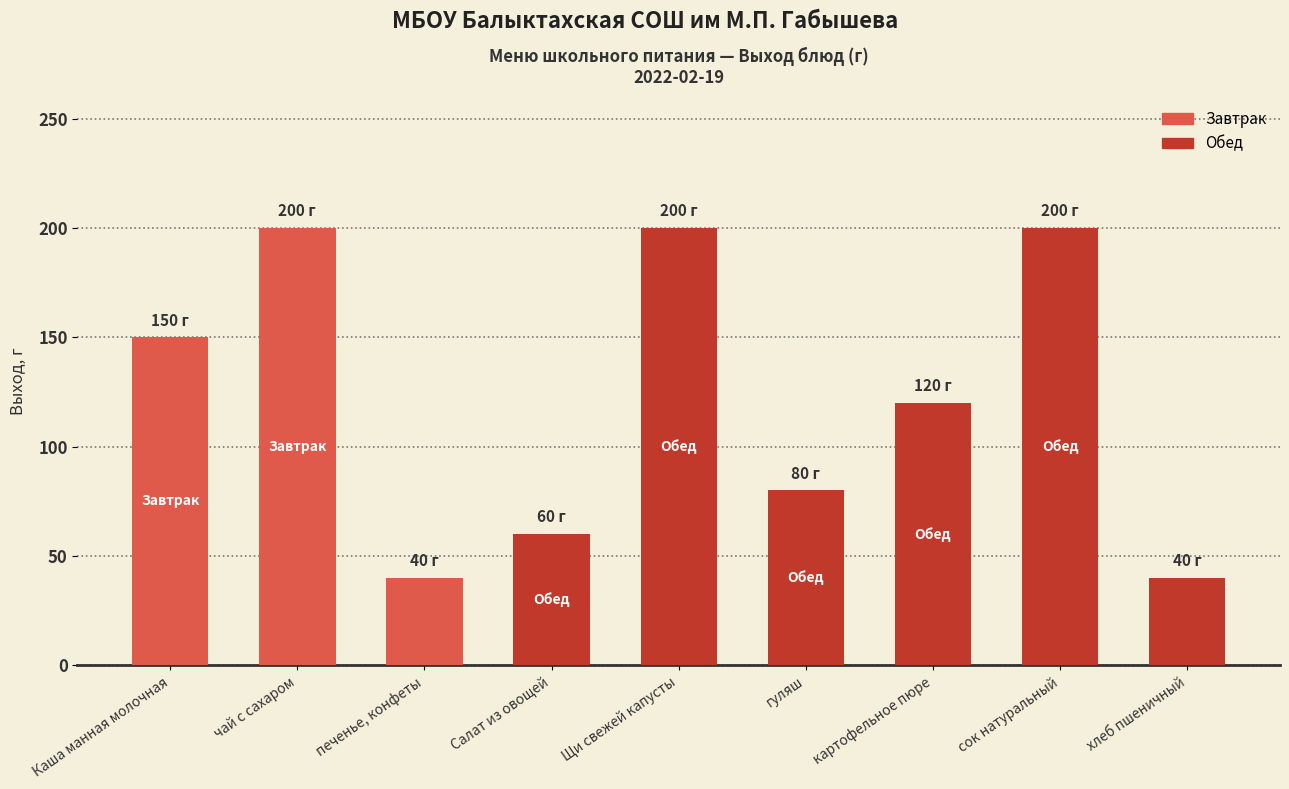

How many values exceed 120?

4